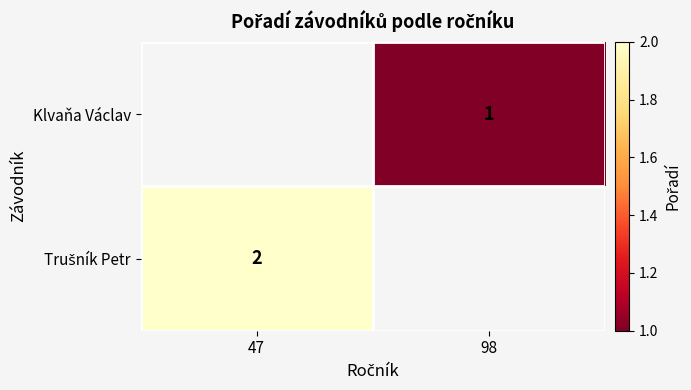

The Klvaňa Václav series shows 0 at 98. True or false?

False